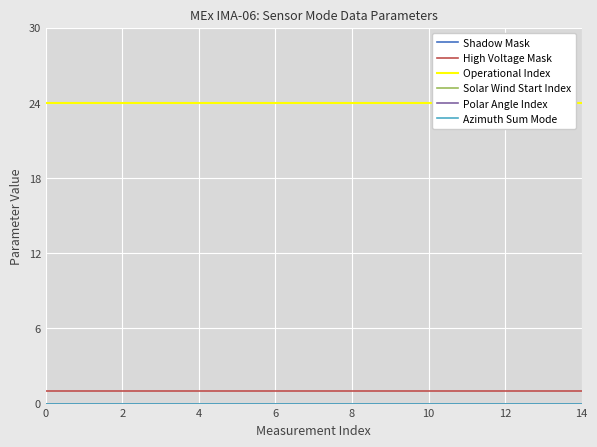

True or false: Azimuth Sum Mode and Operational Index intersect in this chart.

False